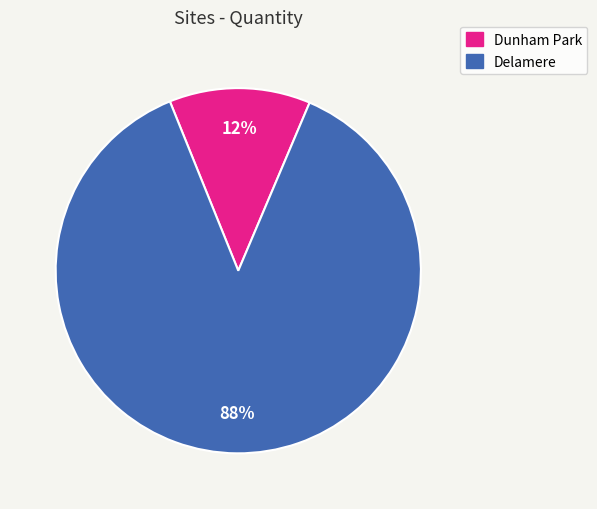

Does any single category account for the majority?

Yes